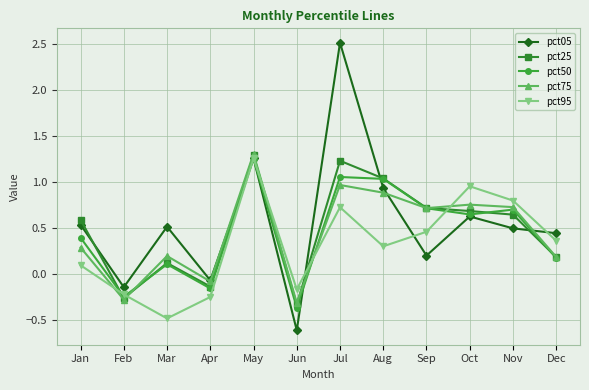

Which series ends up on top after the final intersection of pct75 and pct95?

pct95